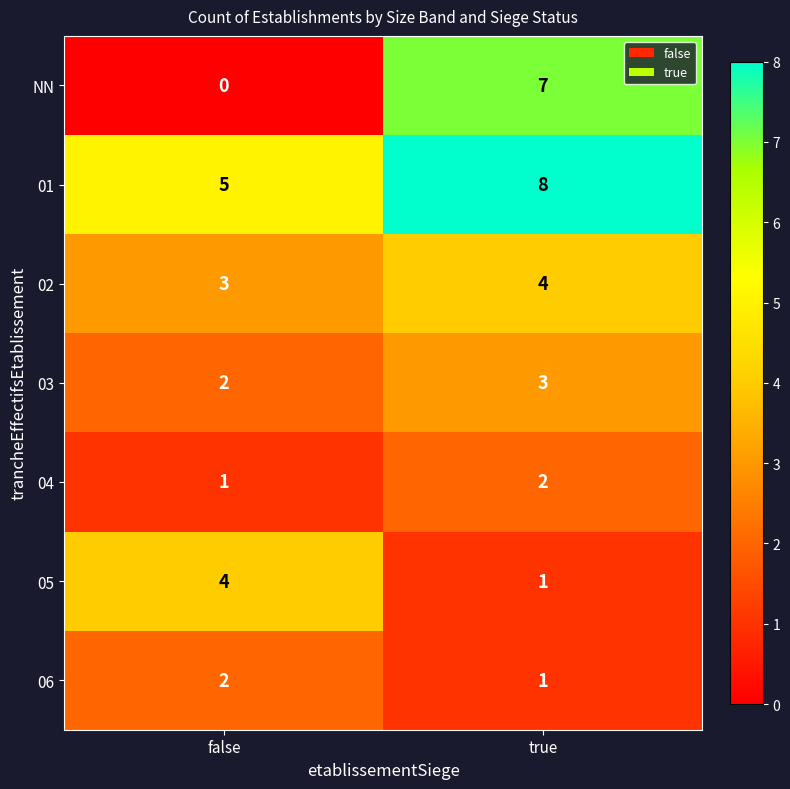

At which label does NN reach its minimum?

false